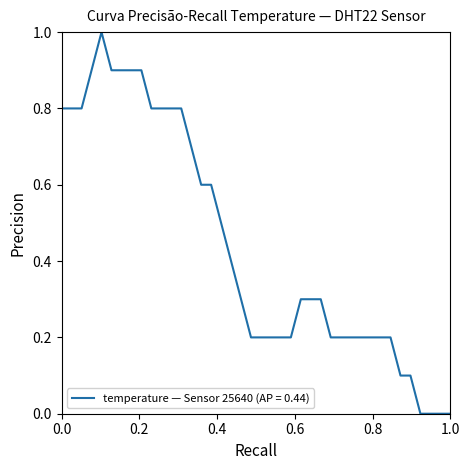

What is the difference between the maximum and minimum values?

1.0